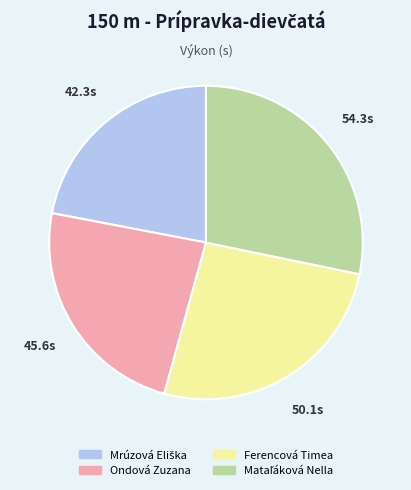

Is there any slice that represents more than half of the pie?

No